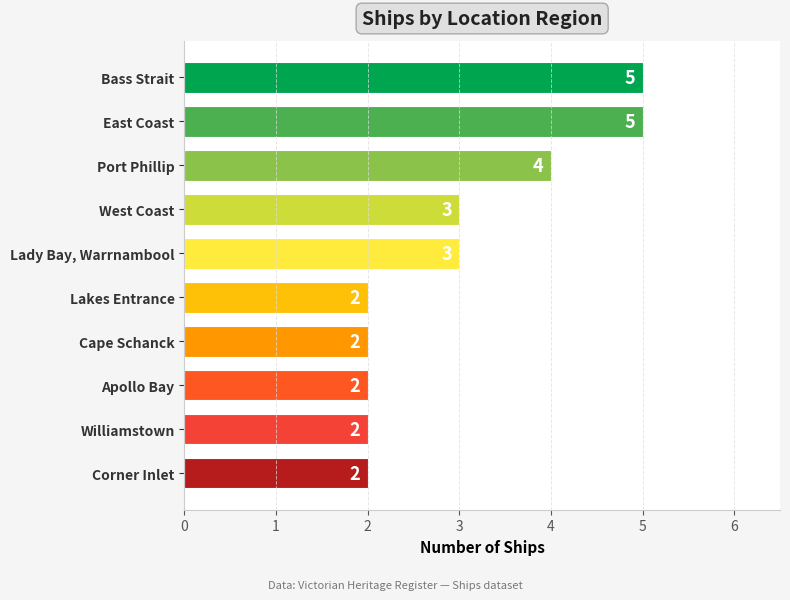

Reading top to bottom, list all the values displayed in this chart.

Bass Strait=5	East Coast=5	Port Phillip=4	West Coast=3	Lady Bay, Warrnambool=3	Lakes Entrance=2	Cape Schanck=2	Apollo Bay=2	Williamstown=2	Corner Inlet=2